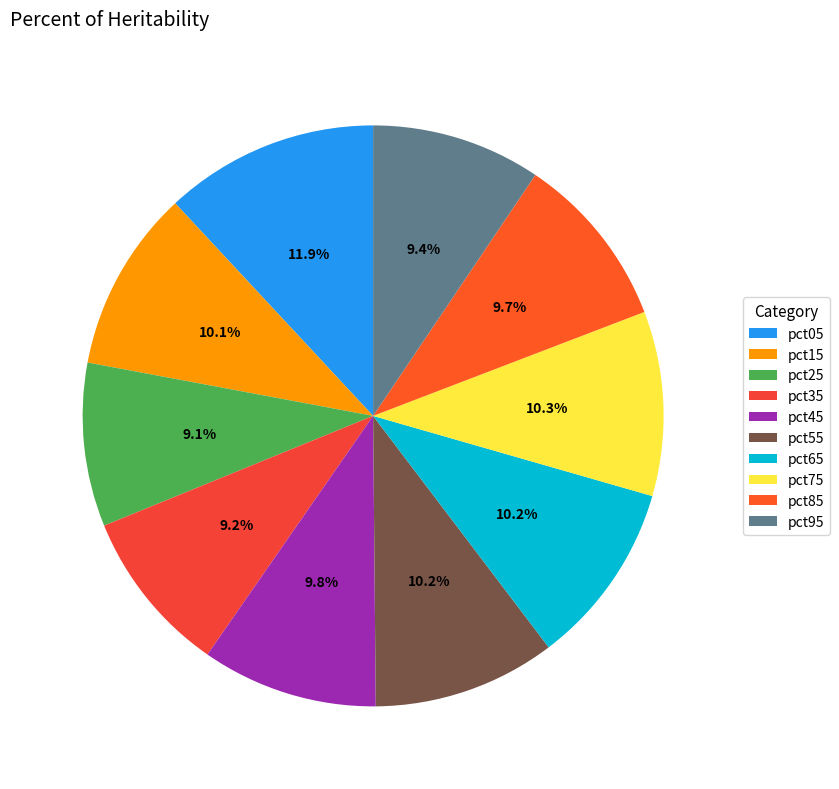

The pct25 slice represents 9% of the pie. True or false?

True